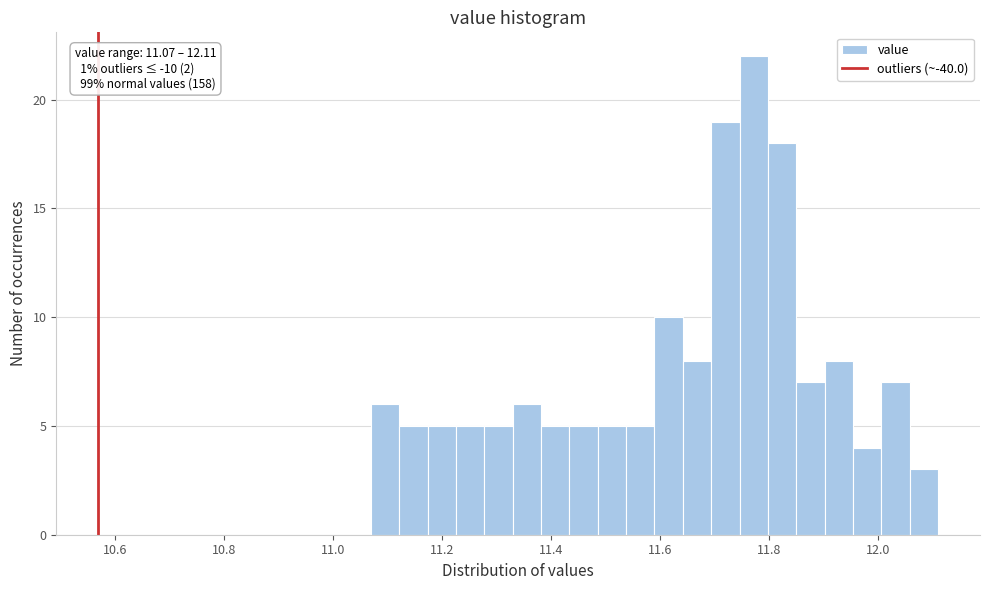

Read against the x-axis, roughly where is the centre of the tallest bar?

11.78